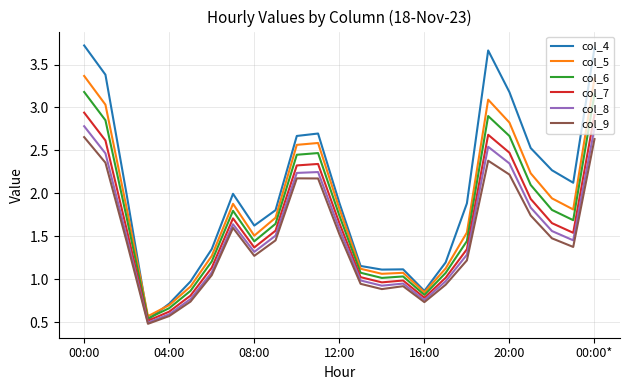

True or false: col_4 and col_9 intersect in this chart.

False